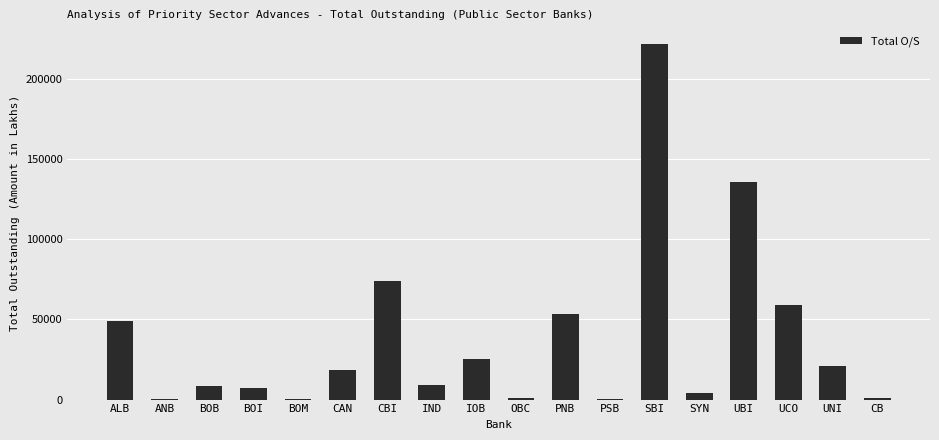

Count the number of values greater than 18215.

9